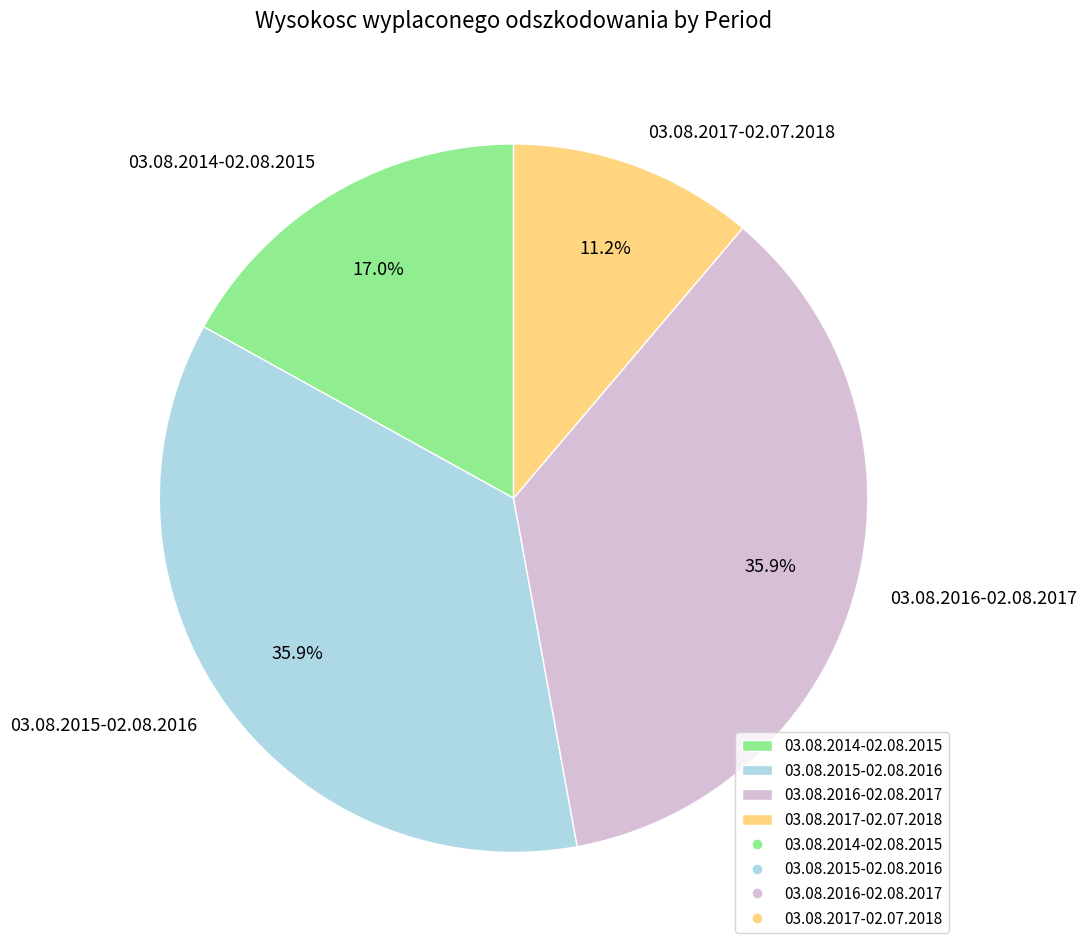

Approximately how many times larger is the value at 03.08.2014-02.08.2015 compared to 03.08.2016-02.08.2017?

0.5